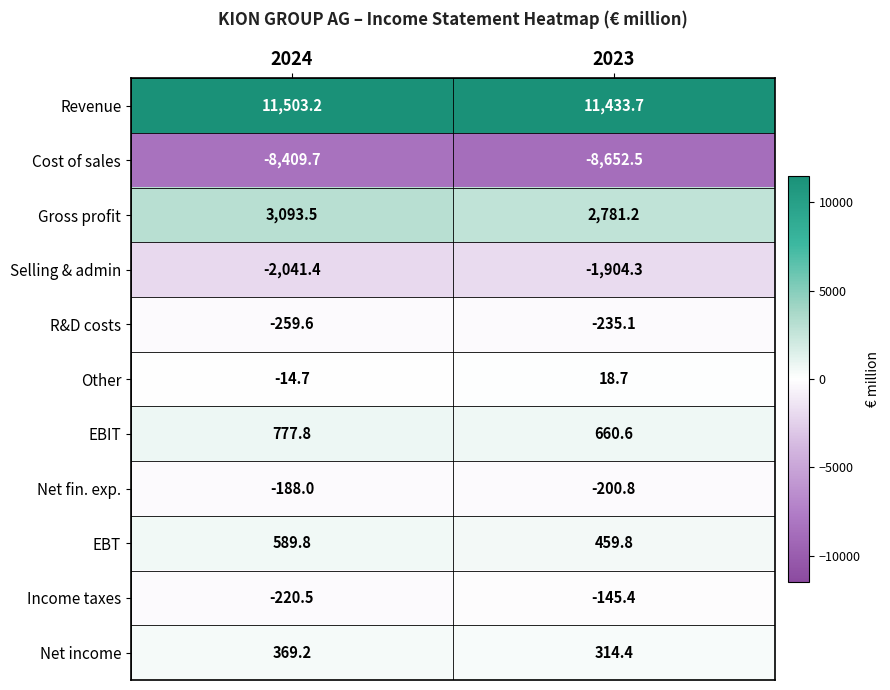

What is the average value of the Selling & admin series?

-1972.8